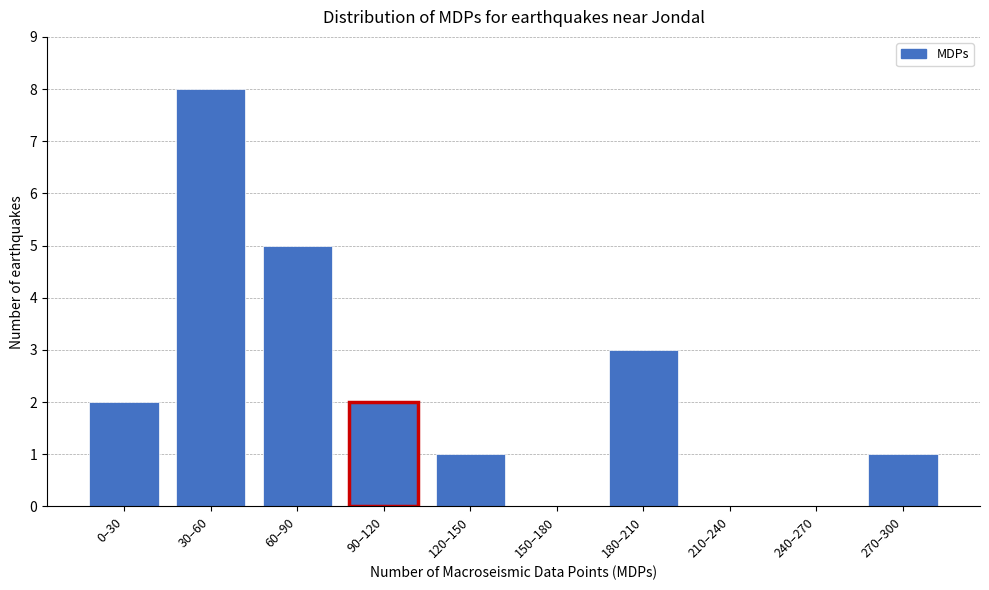

Reading left to right, extract all data points from this chart.

0–30=2	30–60=8	60–90=5	90–120=2	120–150=1	150–180=0	180–210=3	210–240=0	240–270=0	270–300=1